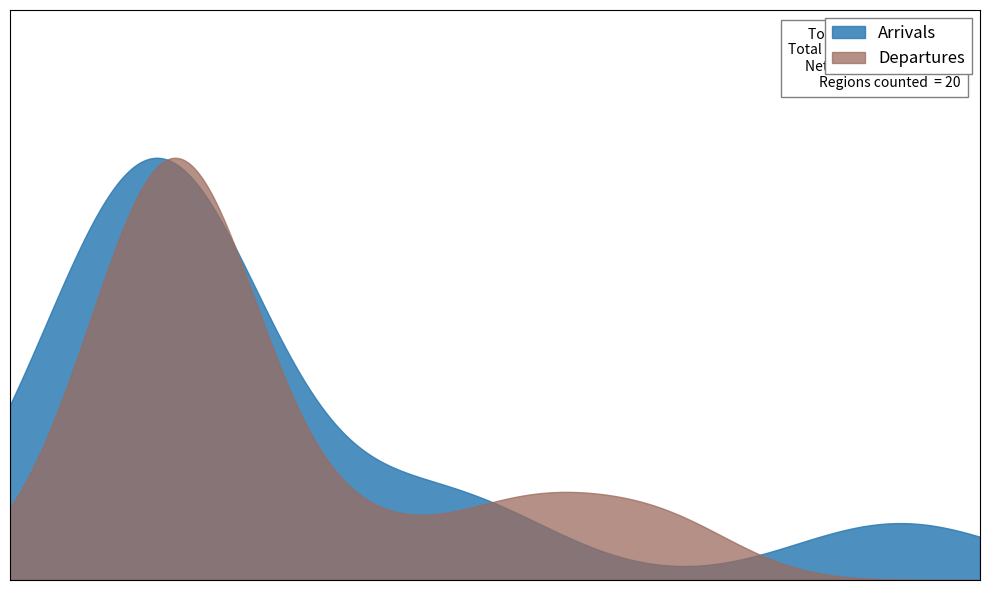

How many data points does each series have?

20